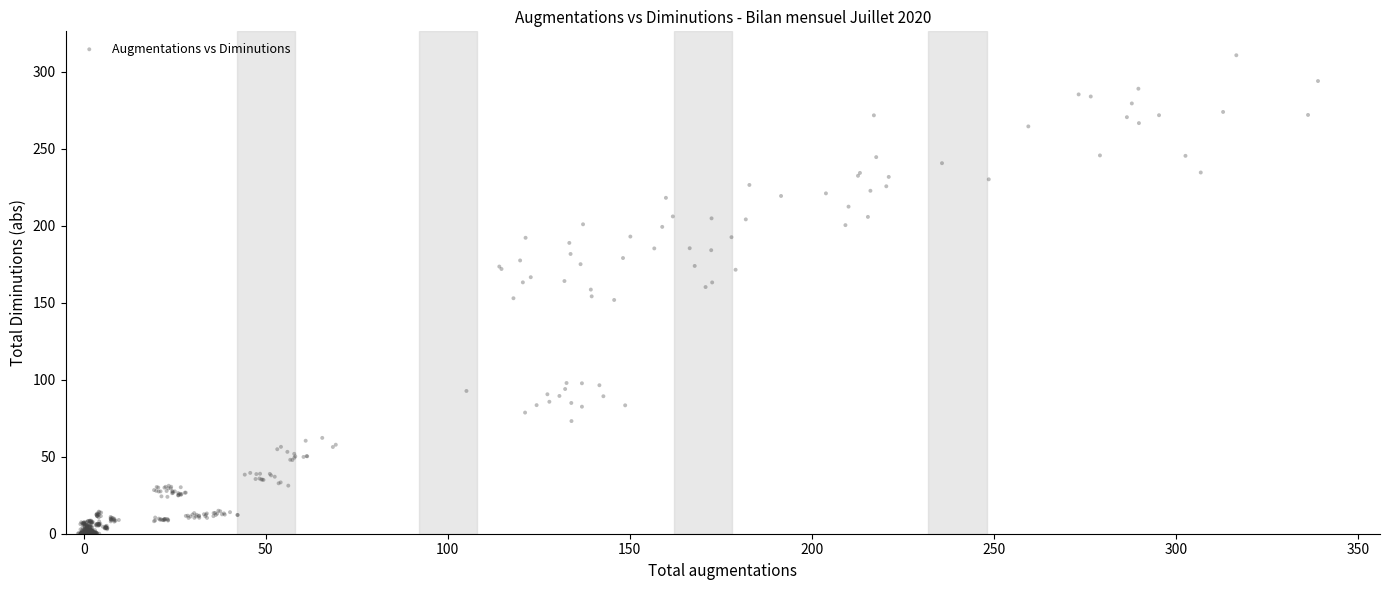

What is the range of X values (max minus min)?

340.6